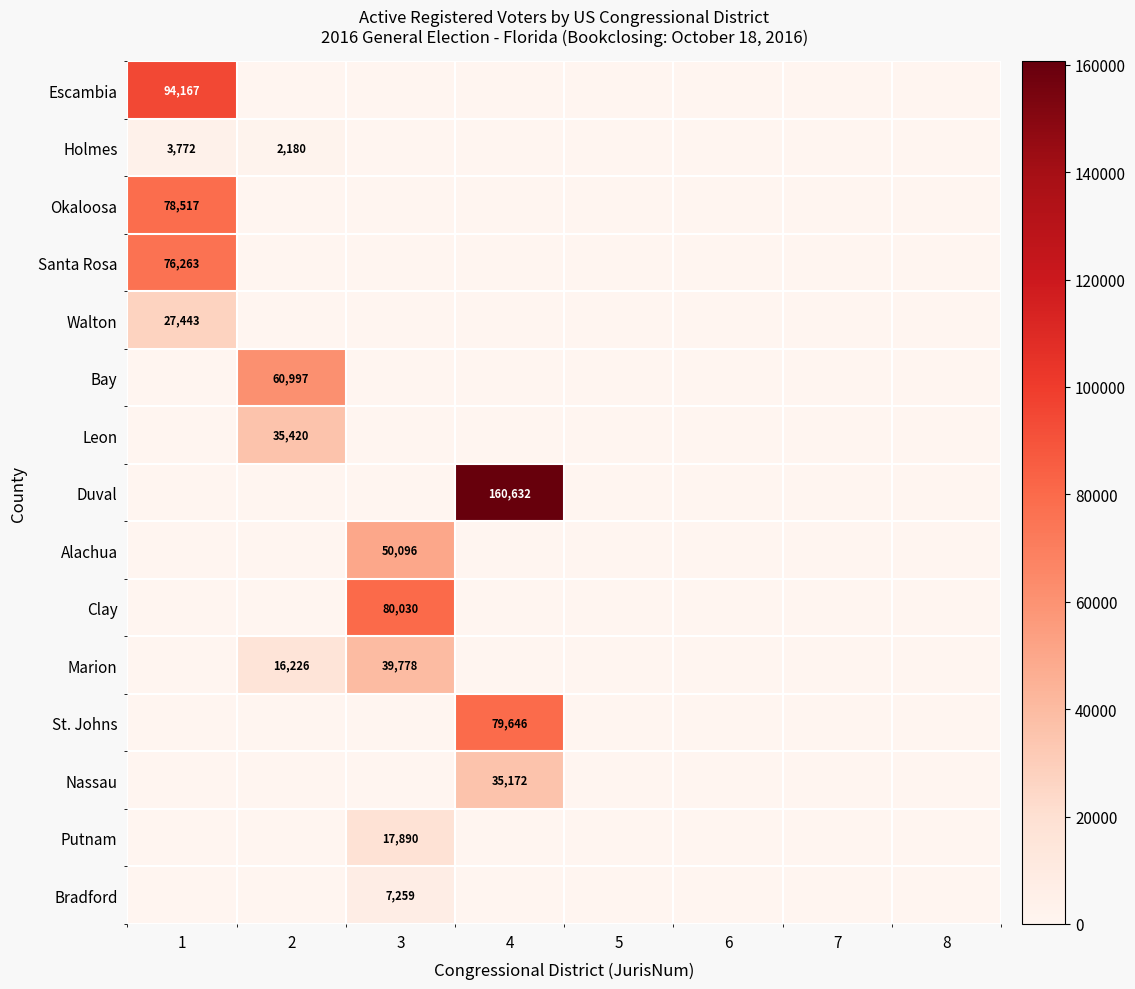

Is it true that Escambia equals 94167 at 1?

True